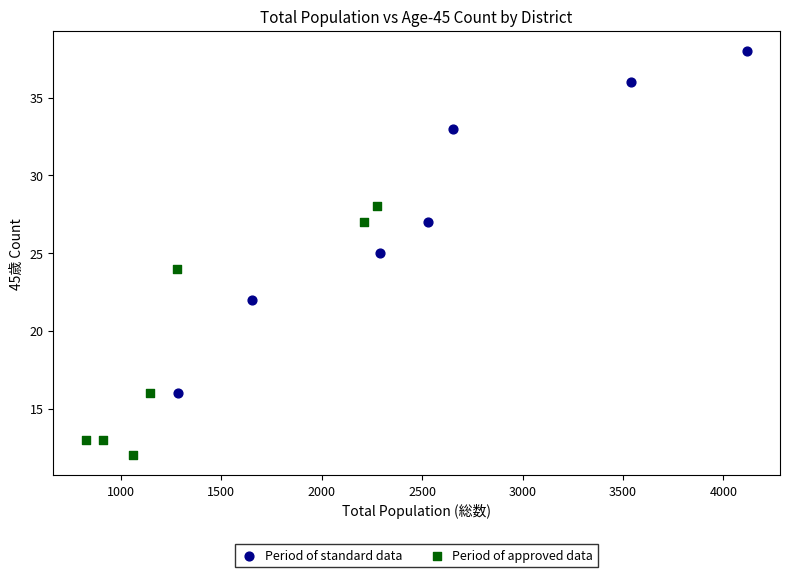

Which series has the largest Y range (max minus min)?

Period of standard data